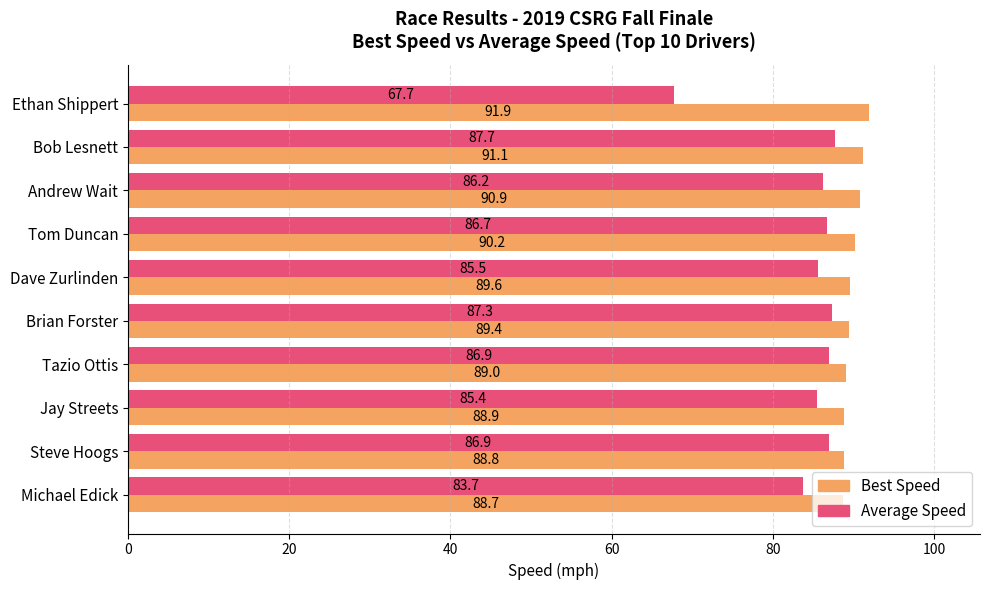

True or false: Best Speed has a value of 19.7 at Bob Lesnett.

False